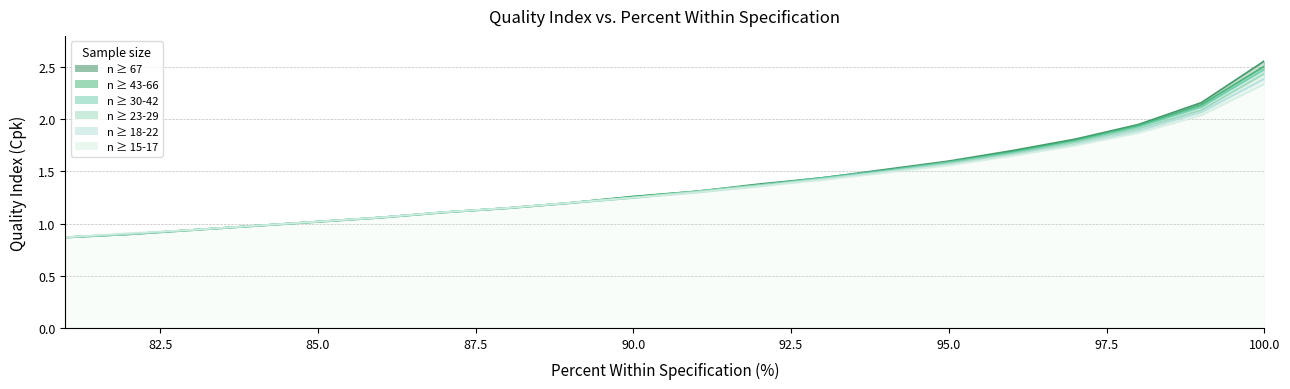

Between 97 and 94, which series saw the biggest shift?

67